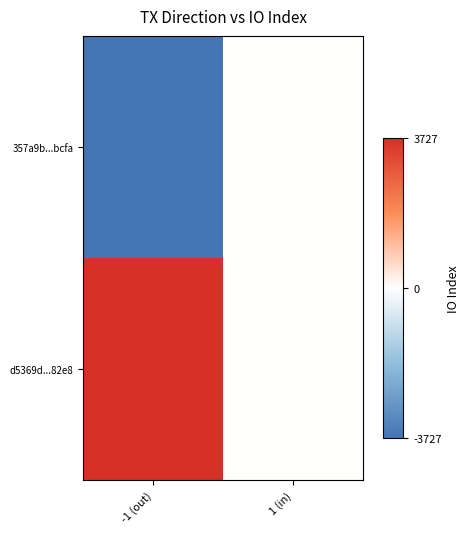

What is the greatest value displayed?

3727